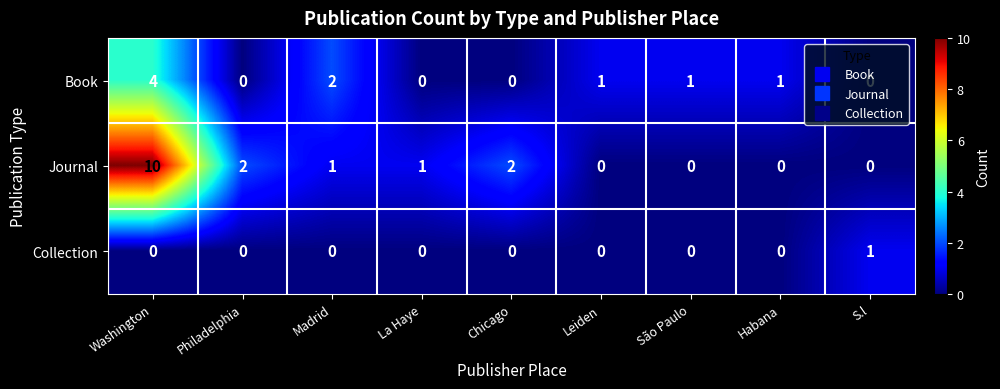

List the series in order of their overall mean, highest first.

Journal, Book, Collection